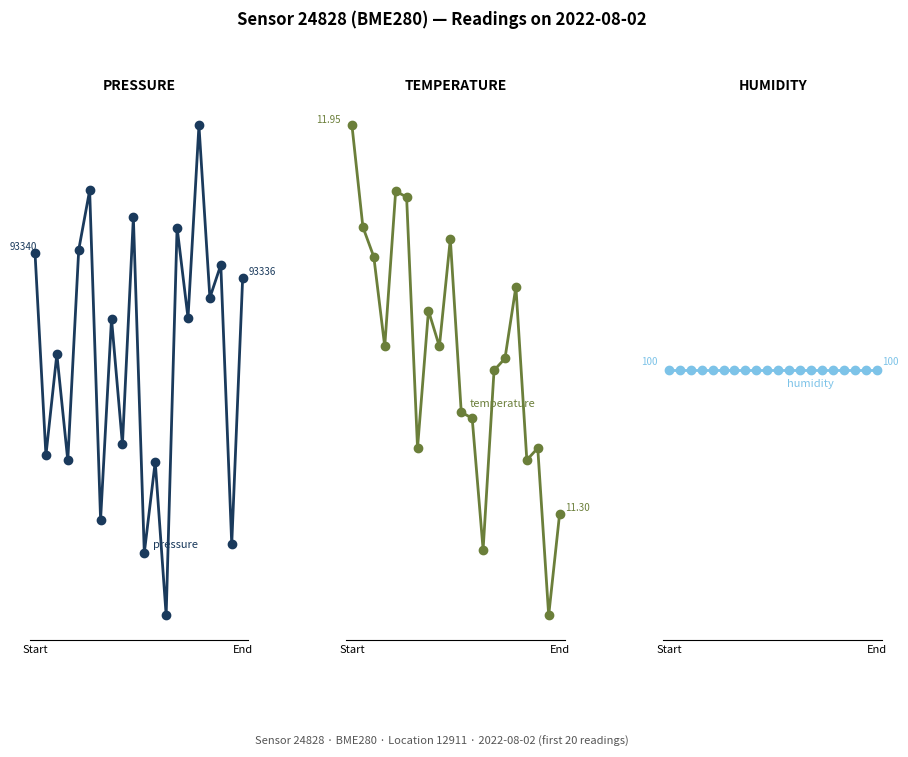

At which category does temperature reach its first local peak?

4